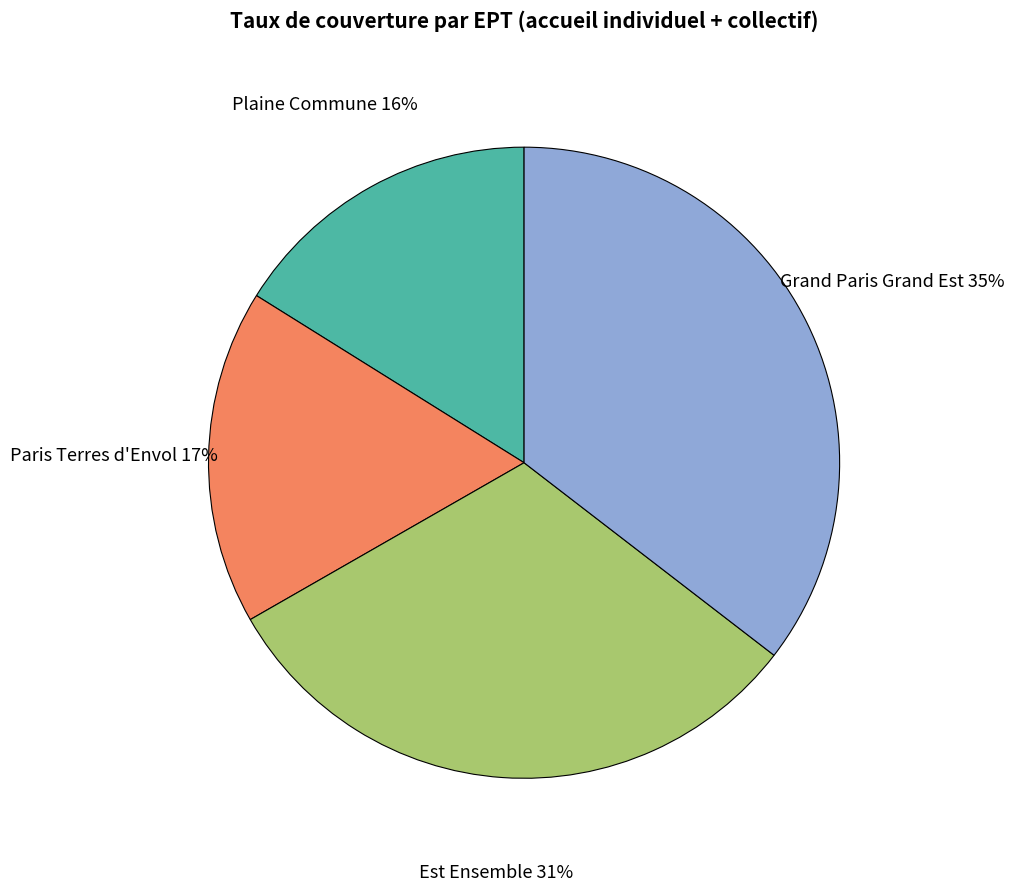

To the nearest percent, what is the average slice percentage?

25%